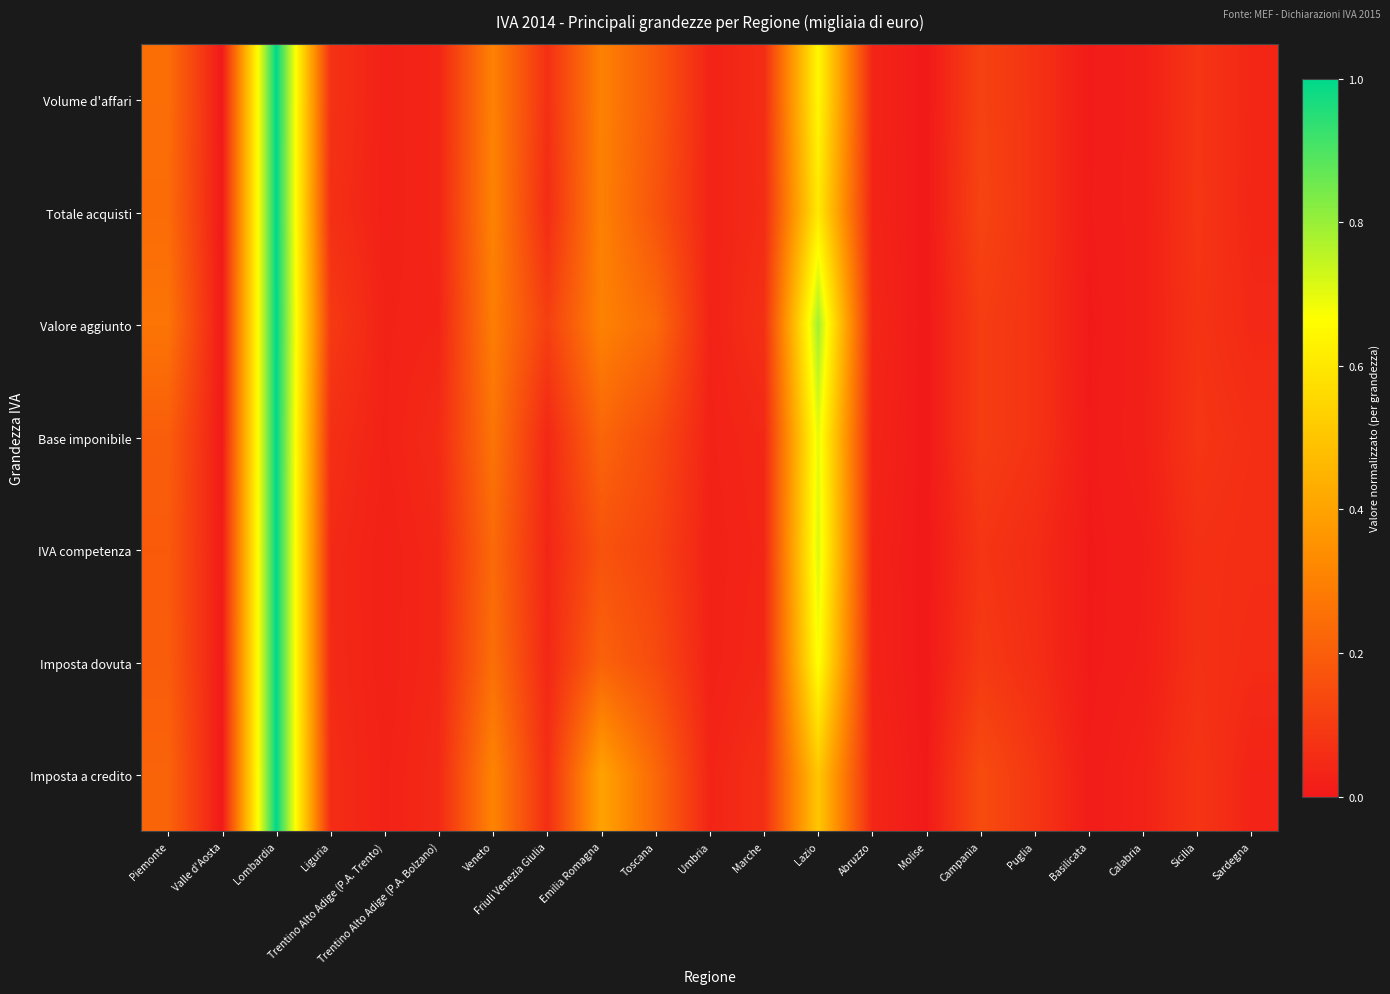

At how many categories does at least one series exceed 0?

21